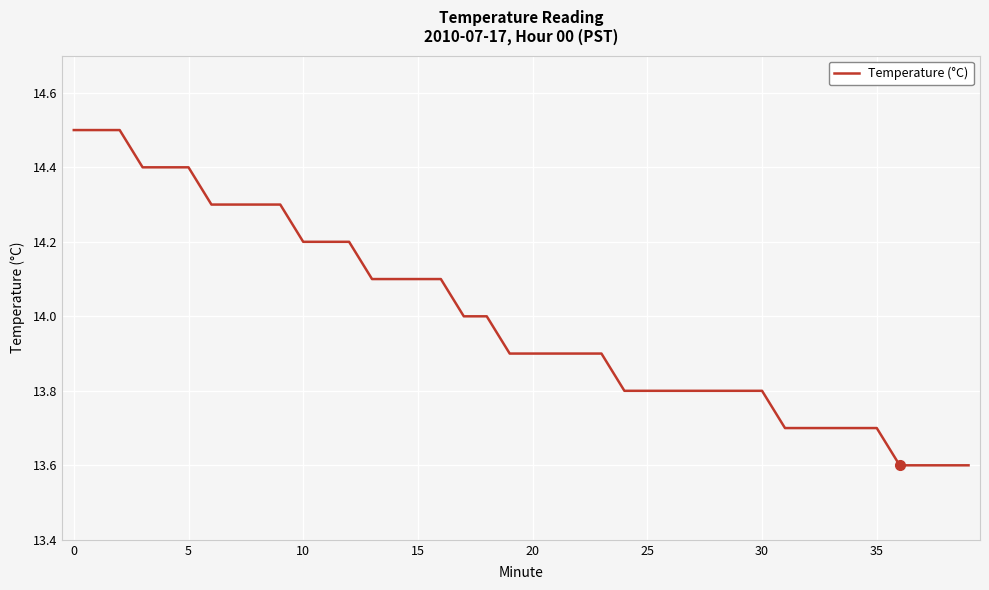

What is the difference between the maximum and minimum values?

0.9